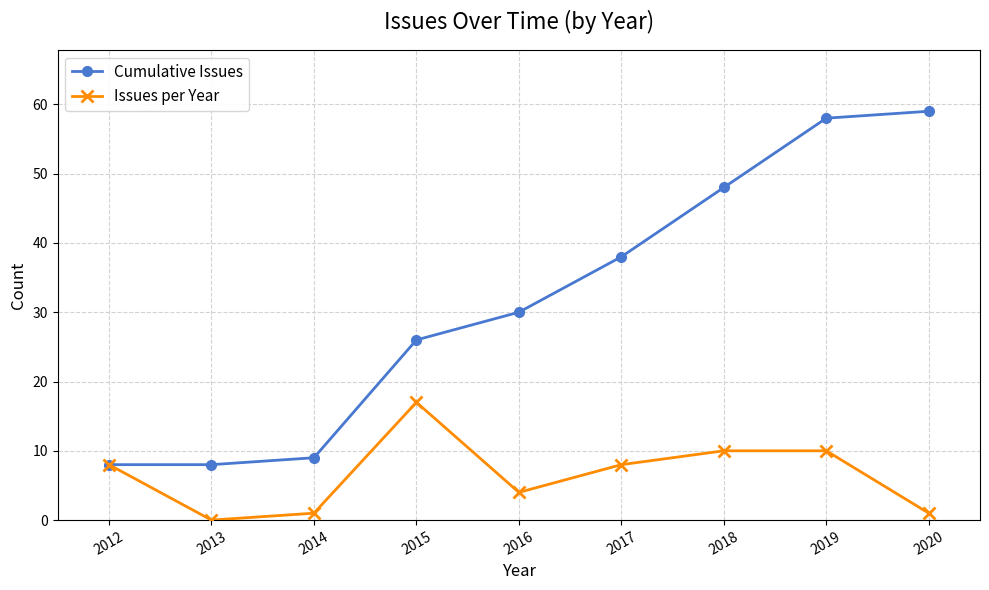

Is the value of Issues per Year at 2017 greater than the value of Cumulative Issues at 2019?

No